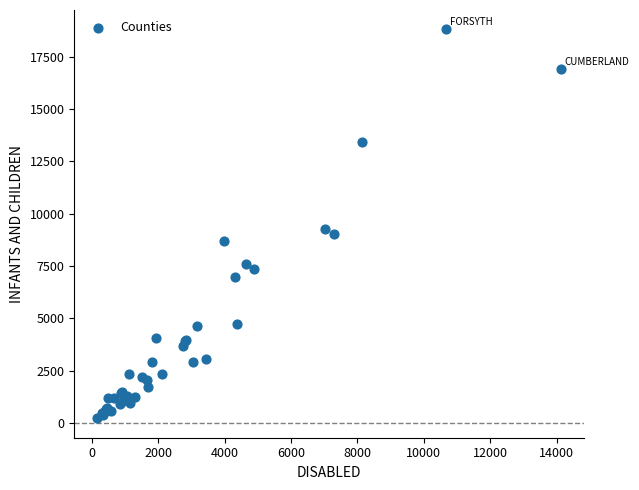

What Y value in the scatter plot is closest to 9512?

9266